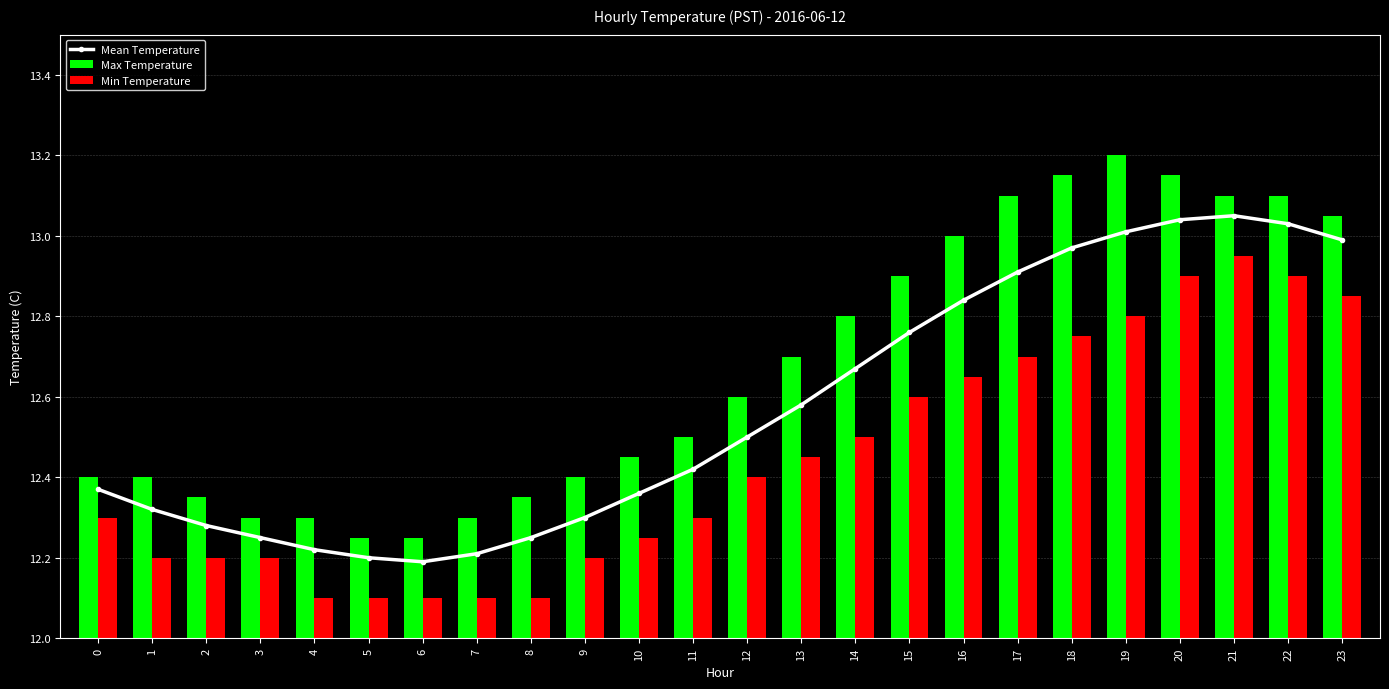

List the labels in order of Mean Temperature value, smallest first.

6, 5, 7, 4, 3, 8, 2, 9, 1, 10, 0, 11, 12, 13, 14, 15, 16, 17, 18, 23, 19, 22, 20, 21